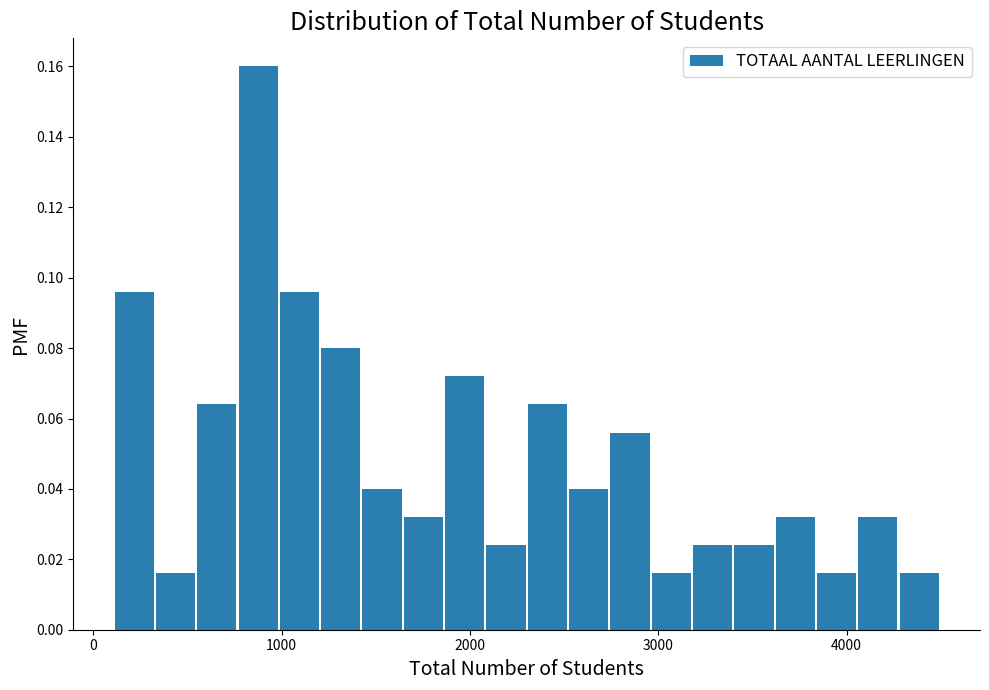

Read against the x-axis, roughly where is the centre of the tallest bar?

900